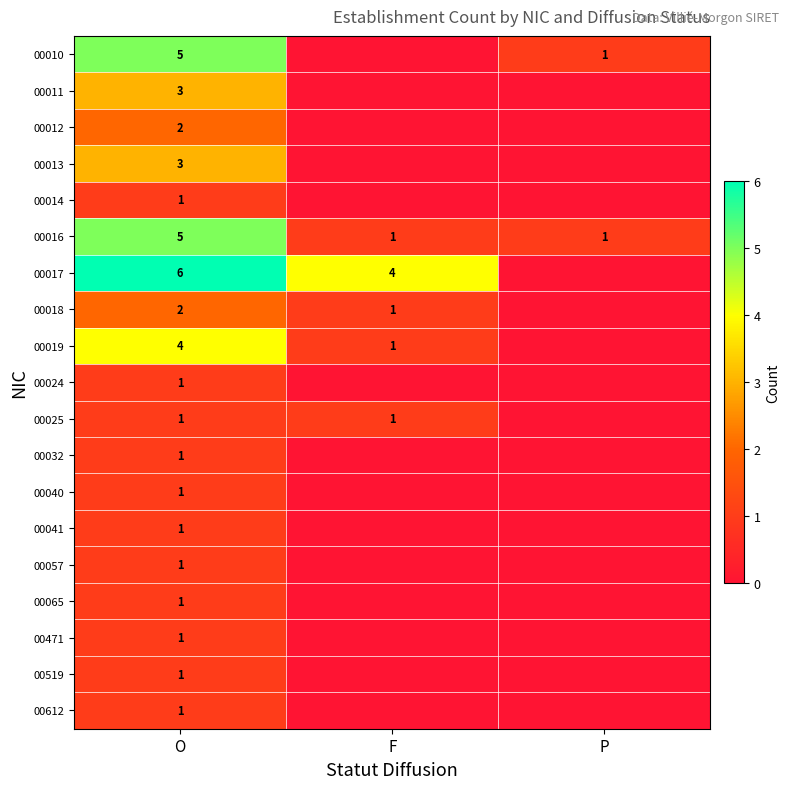

The 00010 series shows 5 at O. True or false?

True